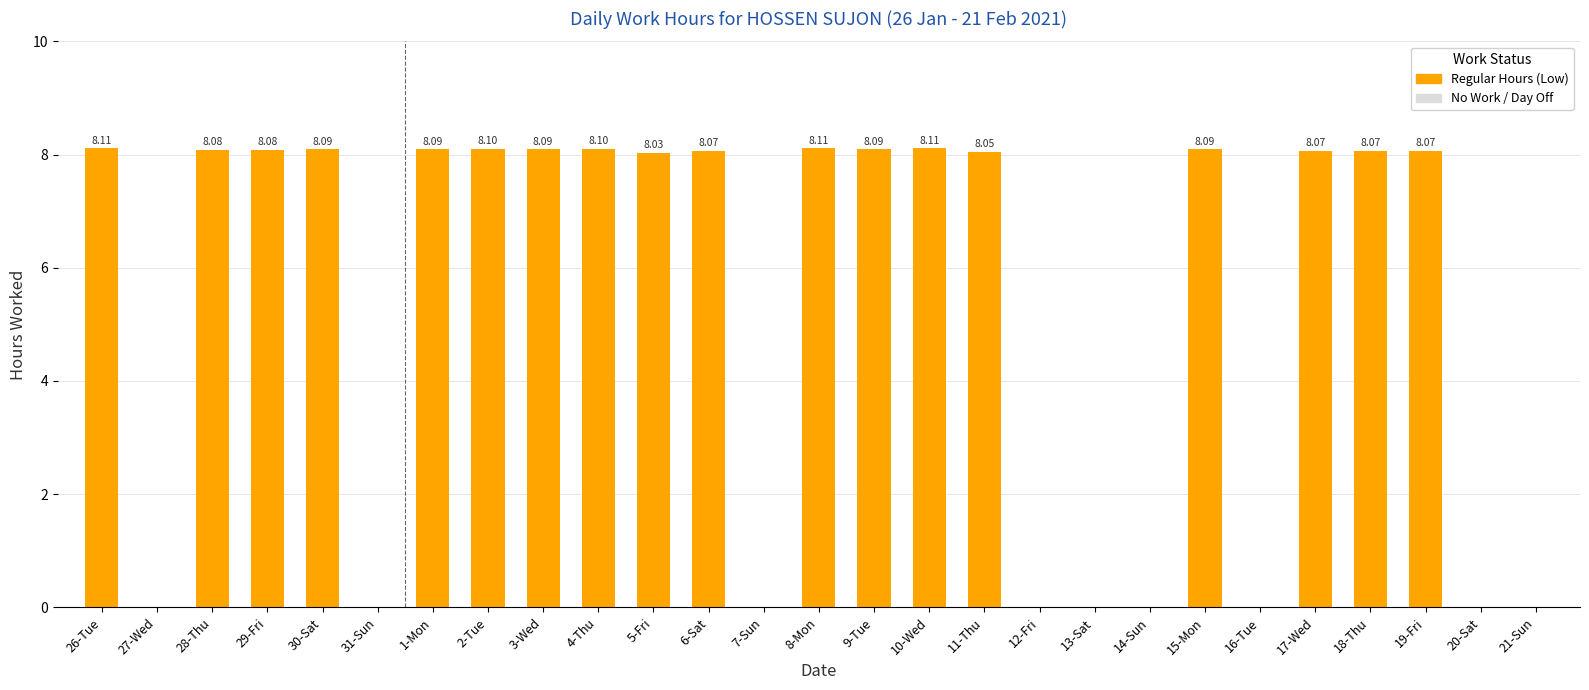

Which has a higher value, 3-Wed or 16-Tue?

3-Wed